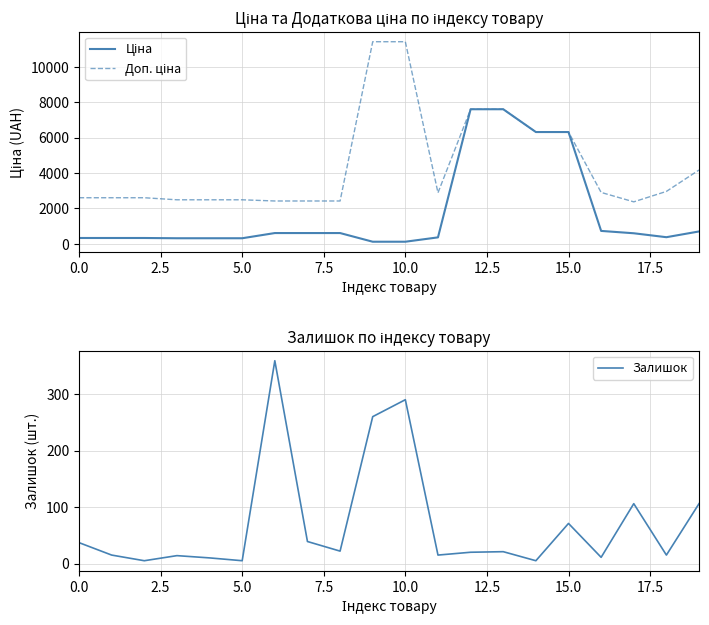

At which label is Залишок closest to 182?

17